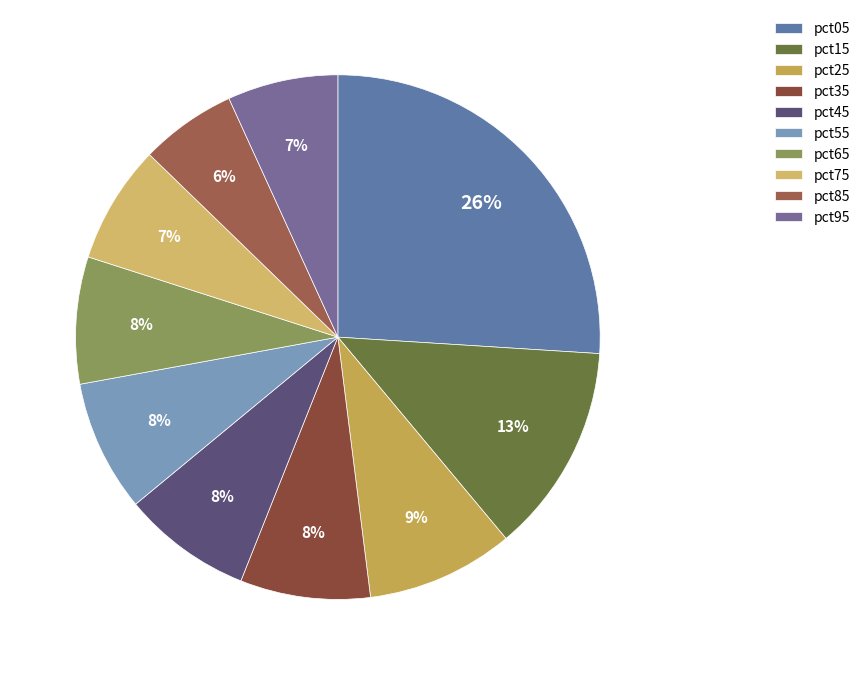

The pct65 slice represents 8% of the pie. True or false?

True